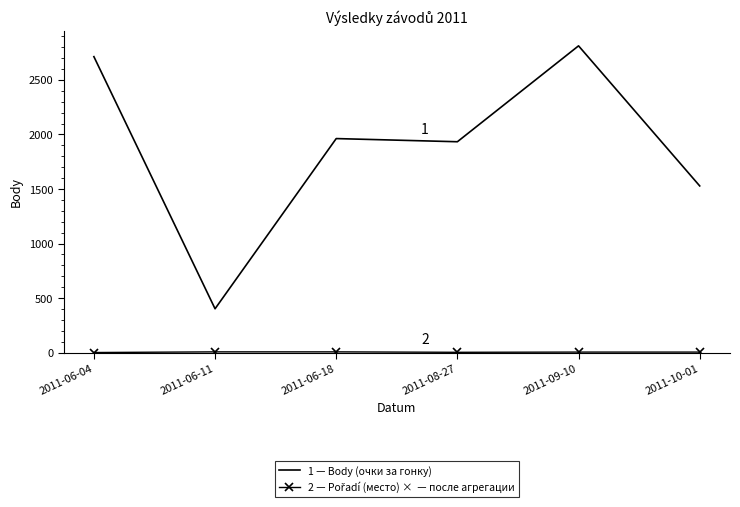

At which category does the chart reach its peak across all series?

2011-09-10